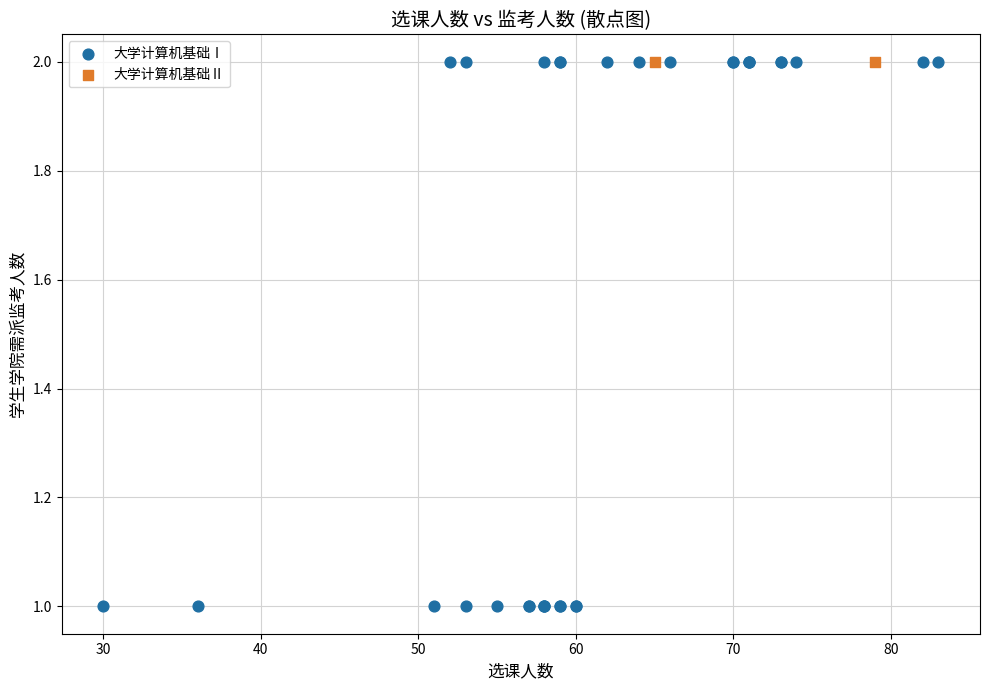

What are all the series names shown in the legend?

大学计算机基础Ⅰ, 大学计算机基础Ⅱ